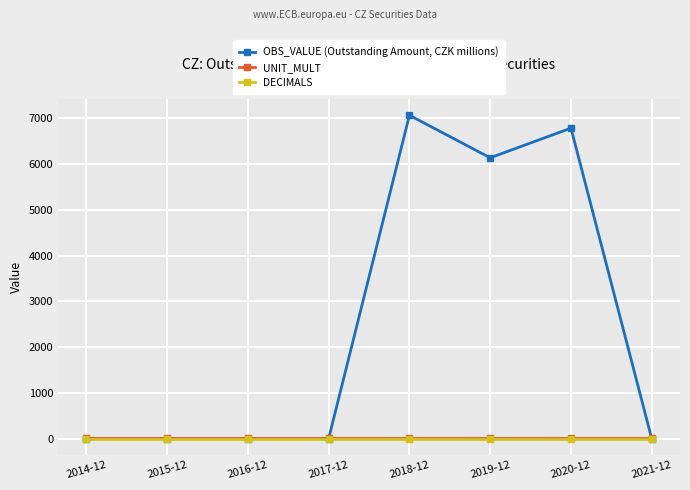

How many data points does each series have?

8